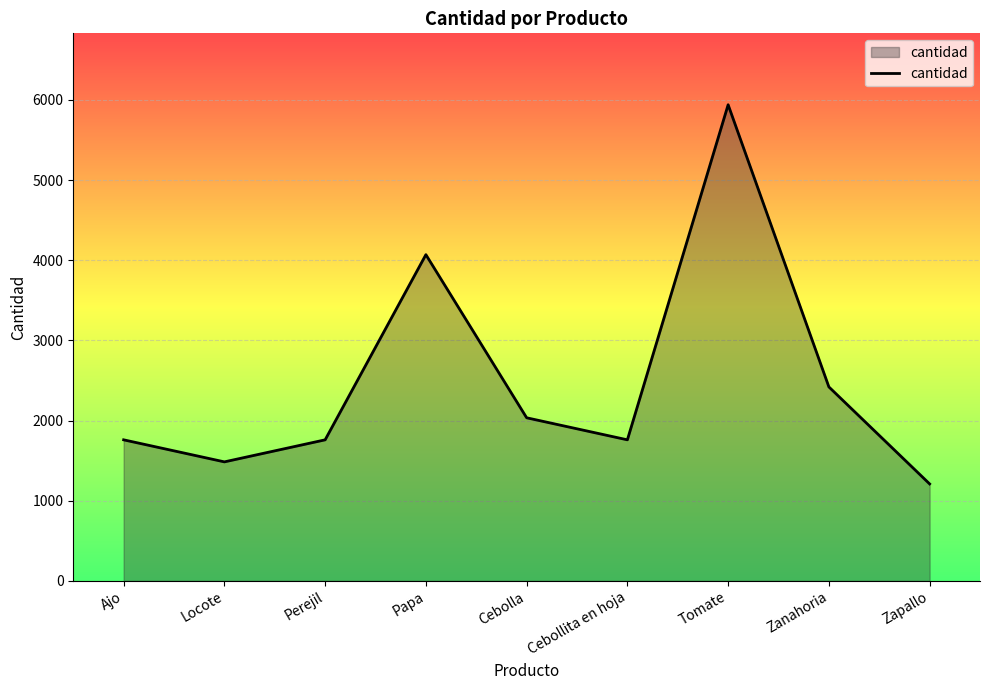

What is the average value?

2493